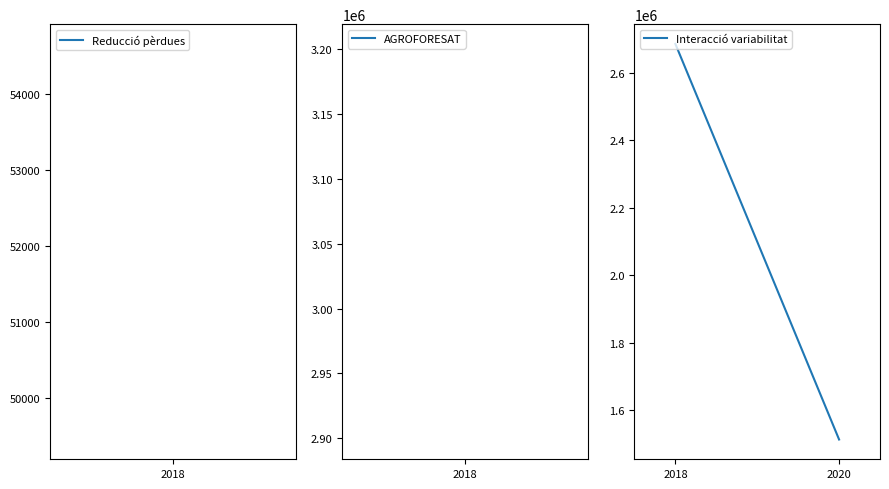

What is the change in value from 2018 to 2020?

-1171748